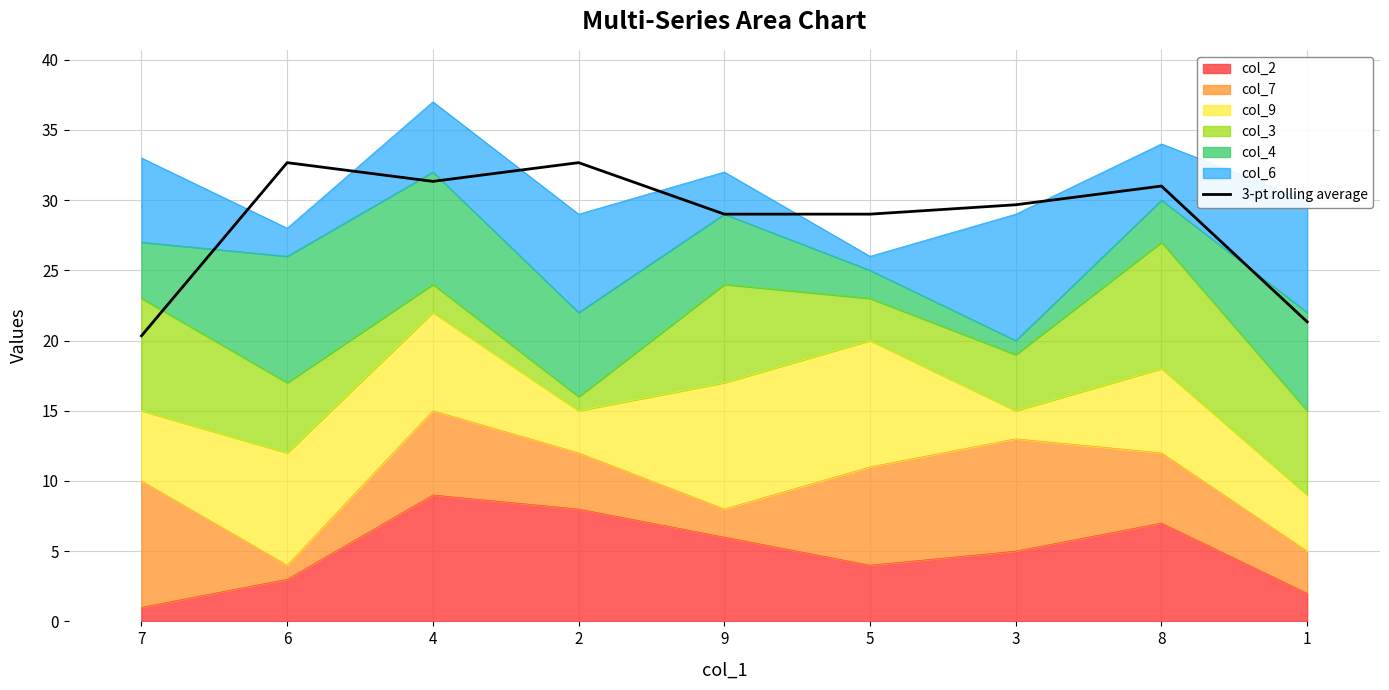

The value at 5 is 29.0. True or false?

True